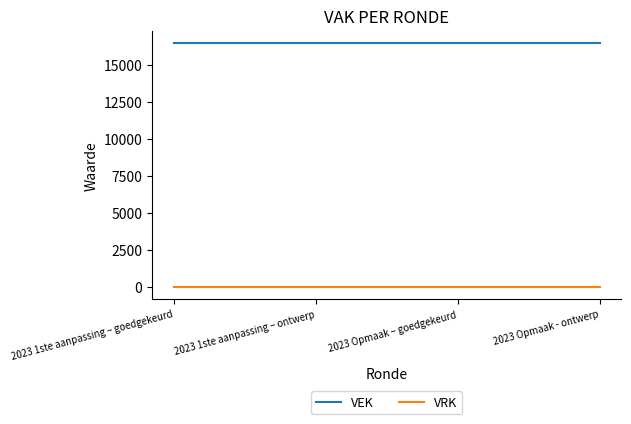

Reading left to right, what are all the values shown in this chart?

VEK: 16500	16500	16500	16500
VRK: 0	0	0	0